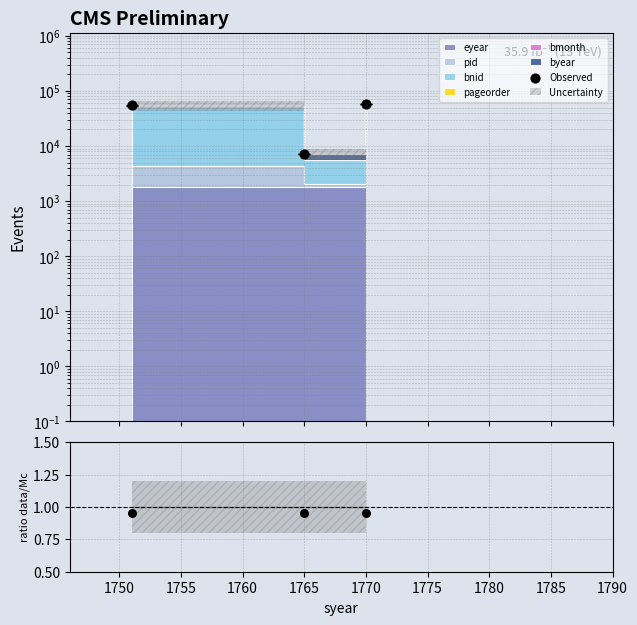

What is the change in value from 1745 to 1755?

+2576